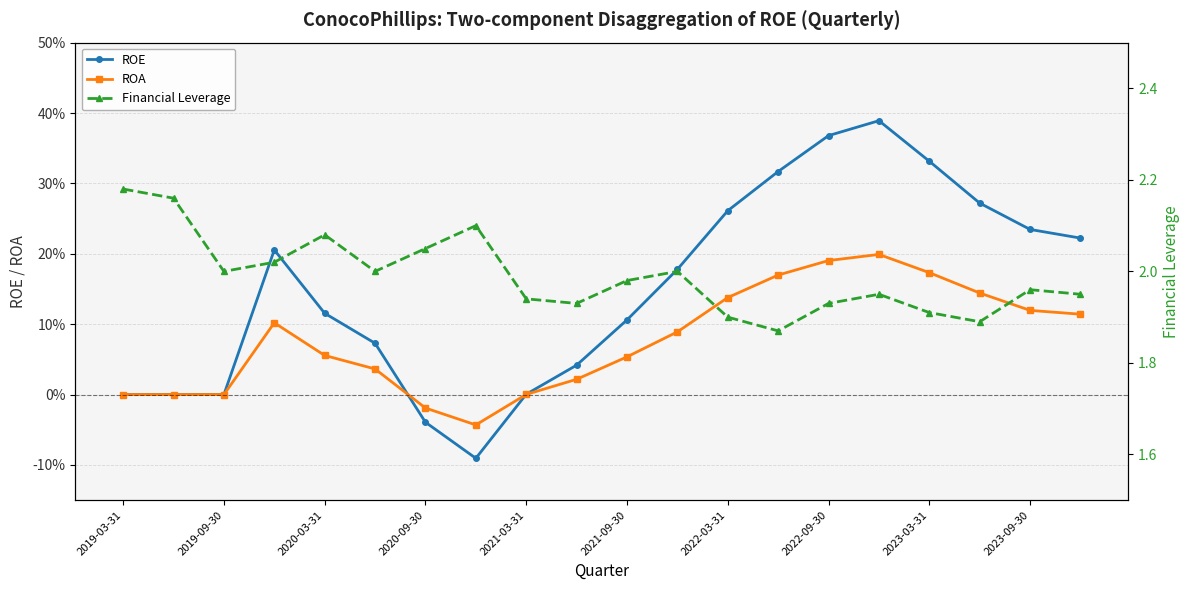

At which label does ROA reach its peak?

15